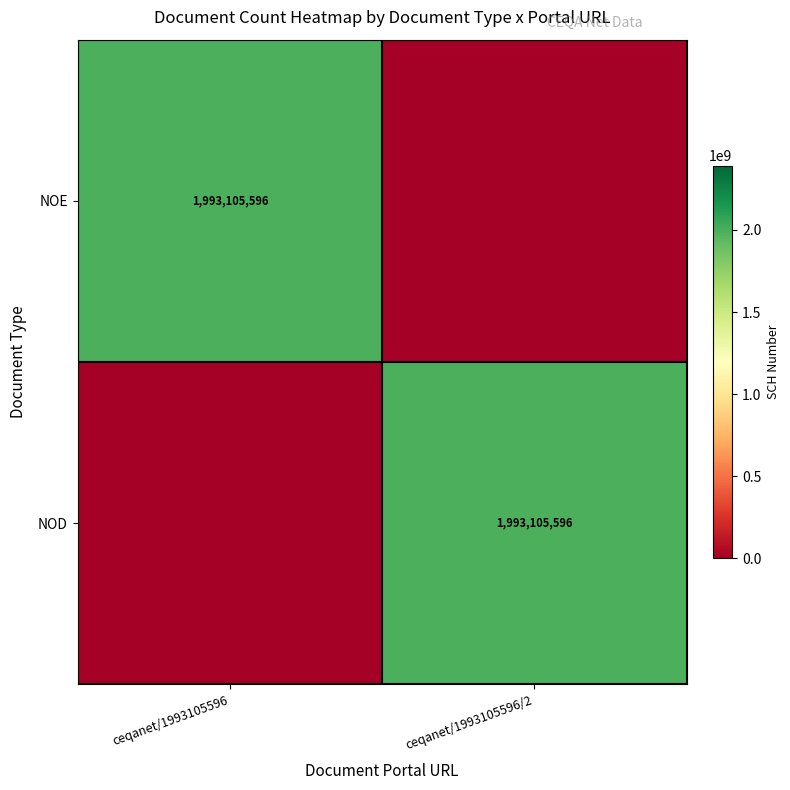

True or false: NOE has a value of 1019171604 at ceqanet/1993105596.

False